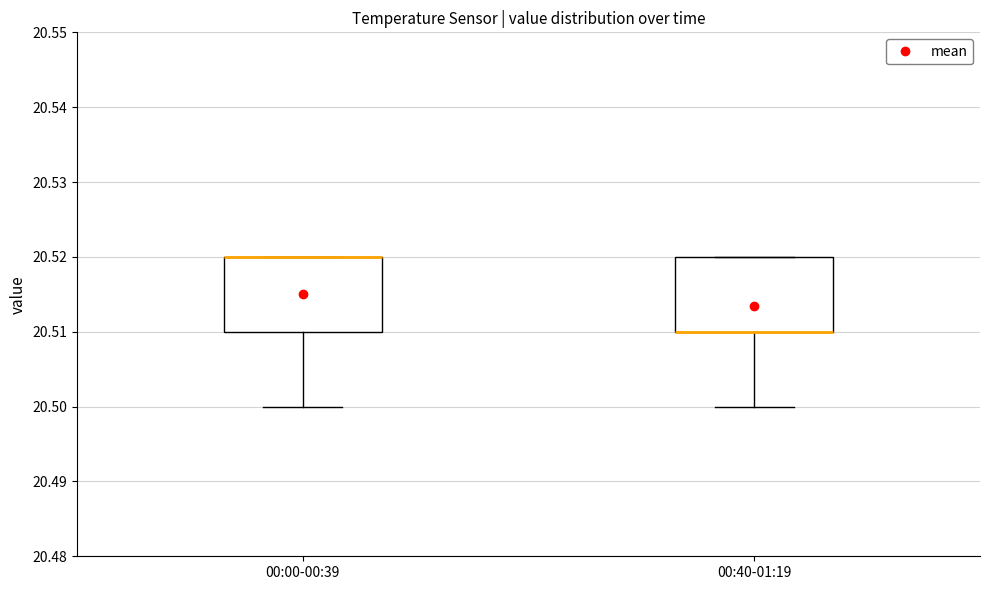

Where is the lower edge of the box for 00:40-01:19 on the y-axis? The values are not printed on the chart, so give them approximately, as read against the axis.

20.51